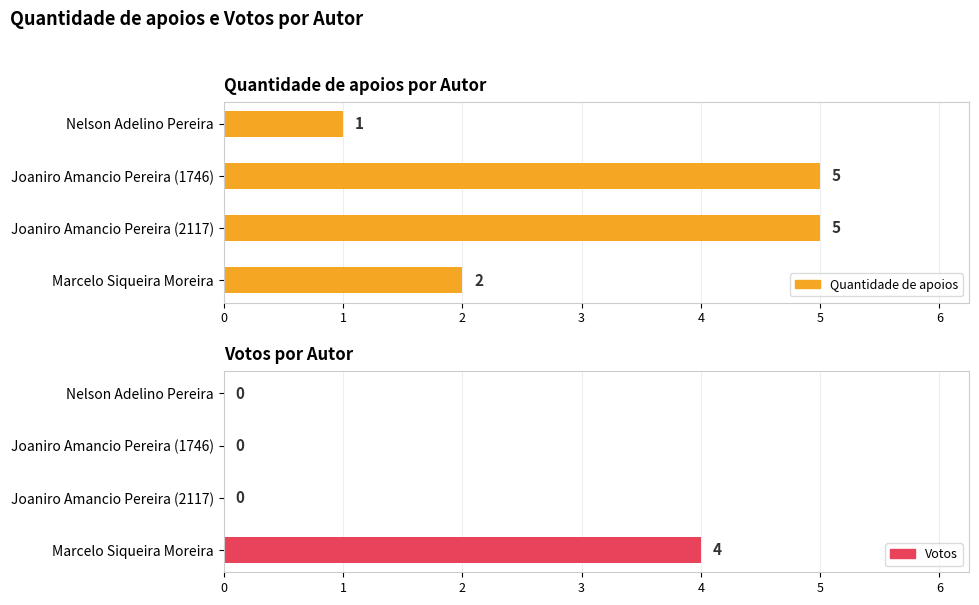

What is the minimum value for Quantidade de apoios?

1